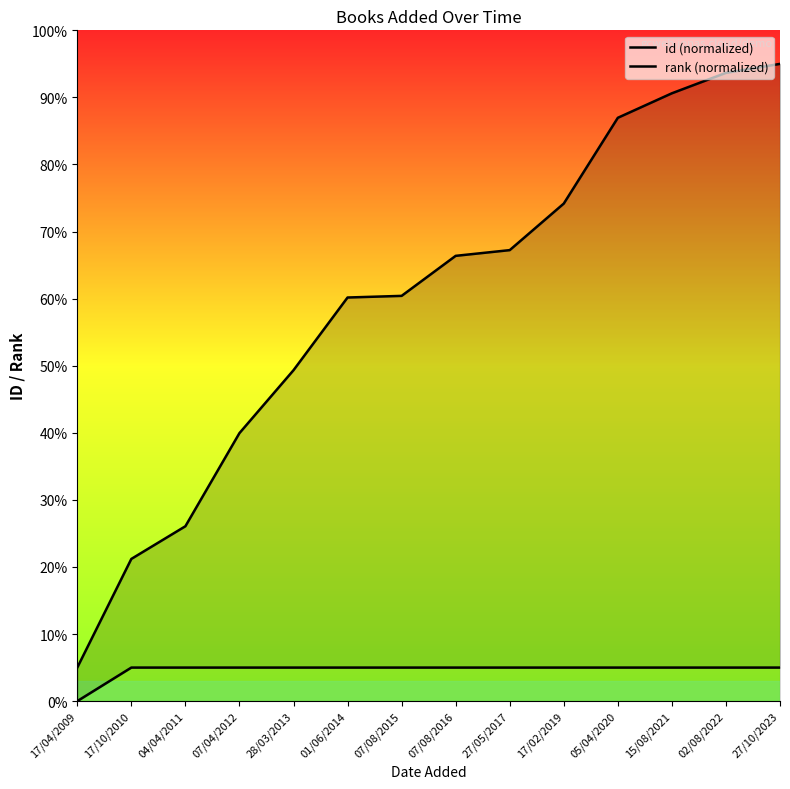

How many lines are shown in the chart?

2